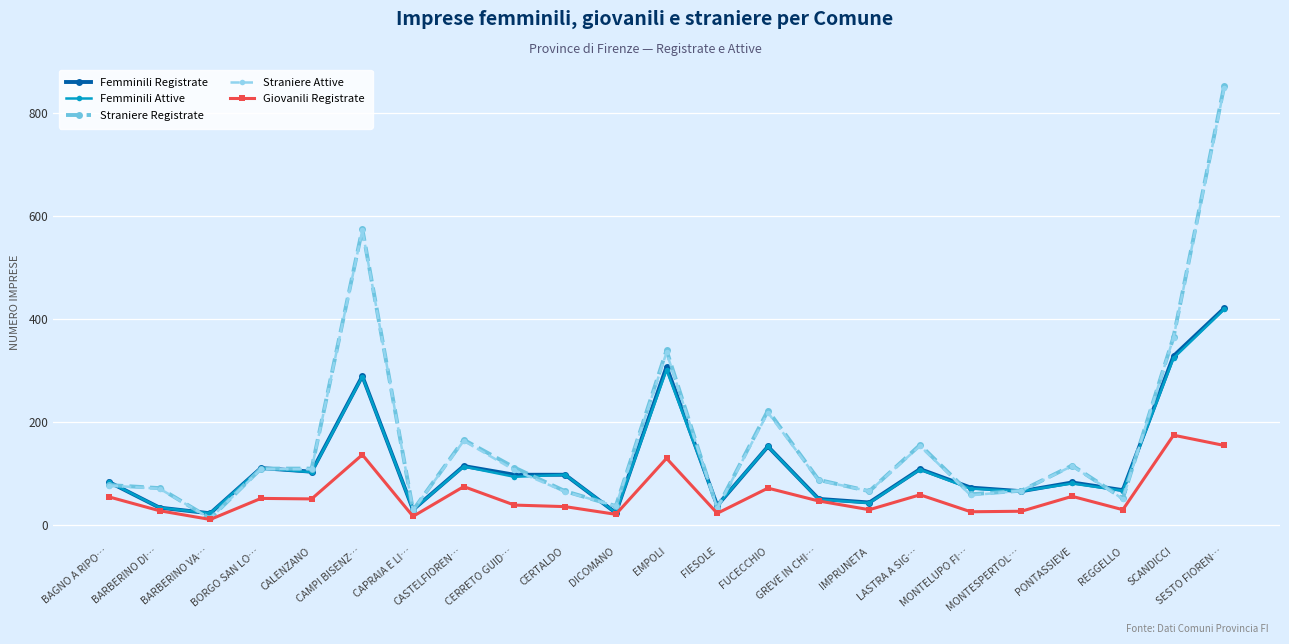

Does the chart display data point markers on the line(s)?

Yes